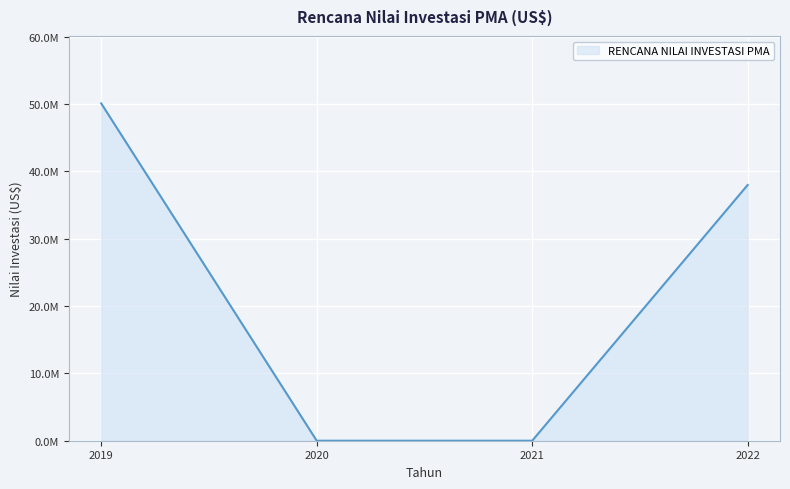

At which category does the chart reach its minimum across all series?

2020